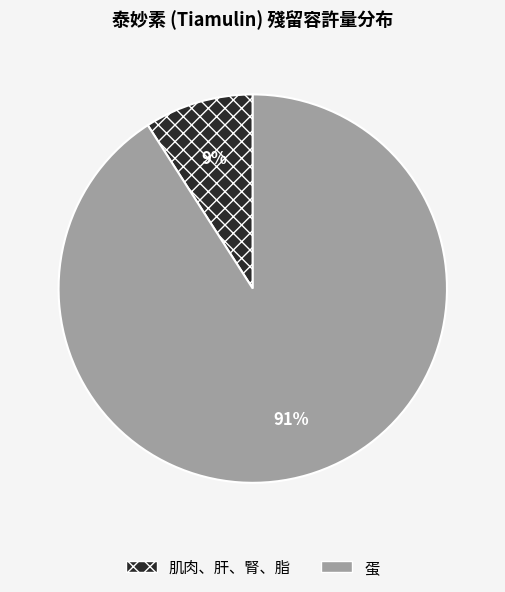

To the nearest percent, what portion does 肌肉、肝、腎、脂 represent?

9%